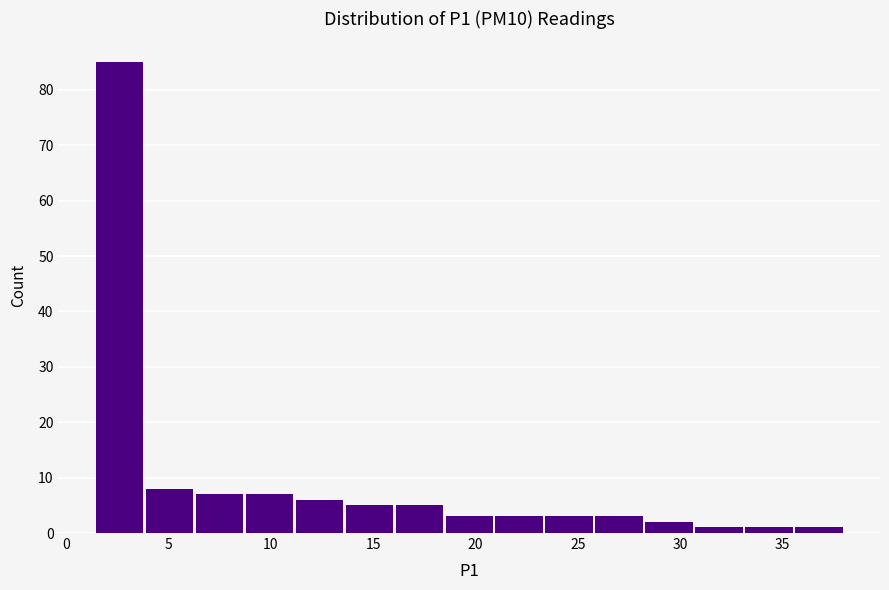

Reading left to right, transcribe this chart: for each bar, give the range it covers on the x-axis and its height. Neither the bar edges nor the heights are printed on the chart, so give them approximately, as read against the axes.

1.5 to 4.0: 85
4.0 to 6.5: 8
6.5 to 8.5: 7
8.5 to 11.0: 7
11.0 to 13.5: 6
13.5 to 16.0: 5
16.0 to 18.5: 5
18.5 to 21.0: 3
21.0 to 23.5: 3
23.5 to 26.0: 3
26.0 to 28.0: 3
28.0 to 30.5: 2
30.5 to 33.0: 1
33.0 to 35.5: 1
35.5 to 38.0: 1